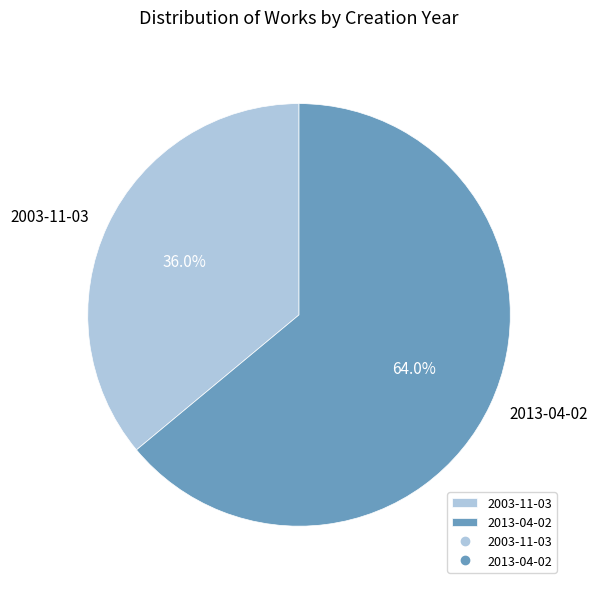

Combined, what portion of the pie is 2003-11-03 and 2013-04-02?

100.0%